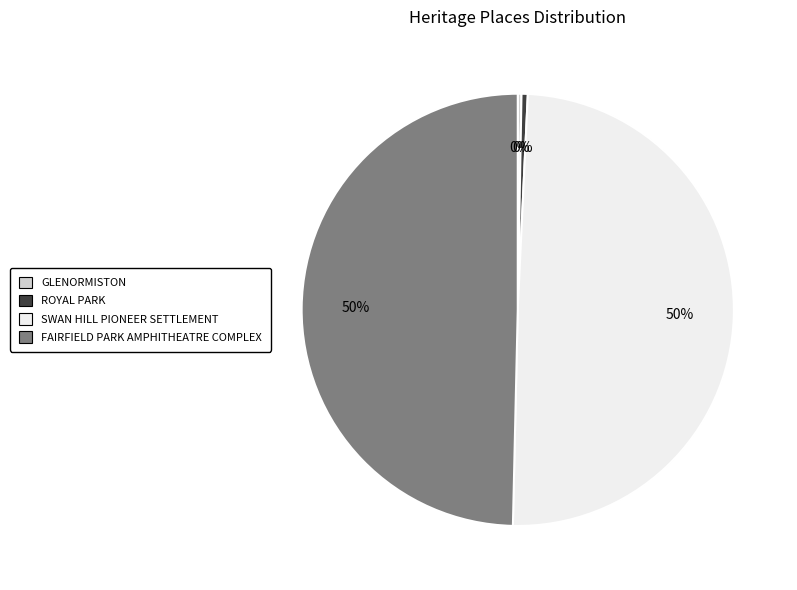

Which has a higher value, SWAN HILL PIONEER SETTLEMENT or ROYAL PARK?

SWAN HILL PIONEER SETTLEMENT